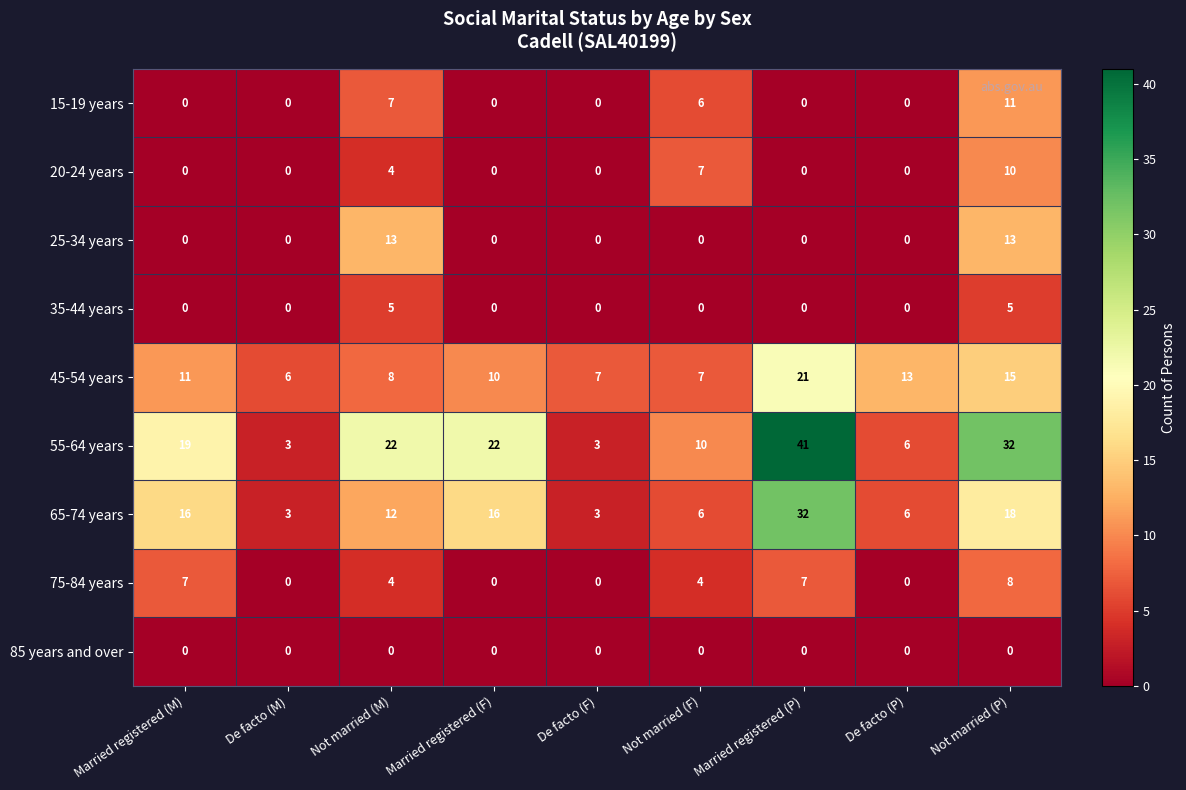

Rank the series by their maximum value, from lowest to highest.

85 years and over, 35-44 years, 75-84 years, 20-24 years, 15-19 years, 25-34 years, 45-54 years, 65-74 years, 55-64 years